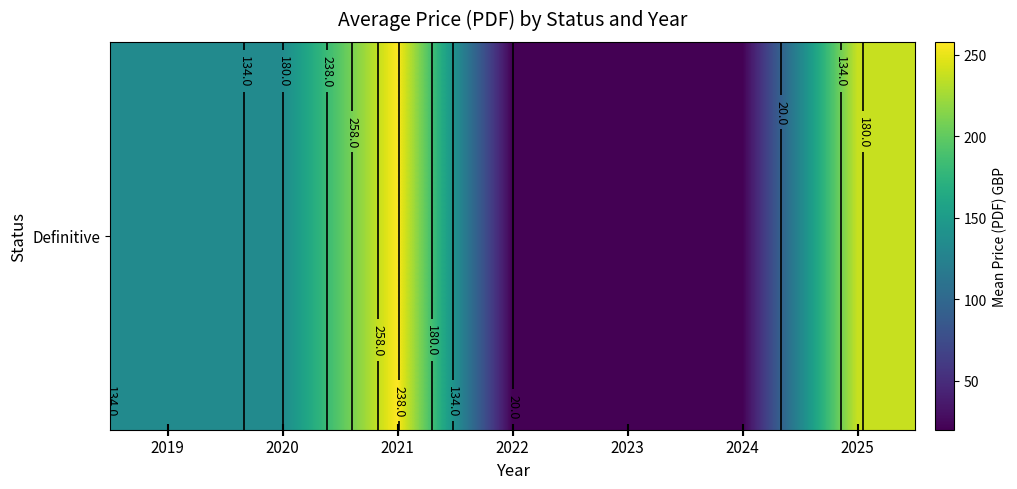

Where does the data first go above 134?

2021